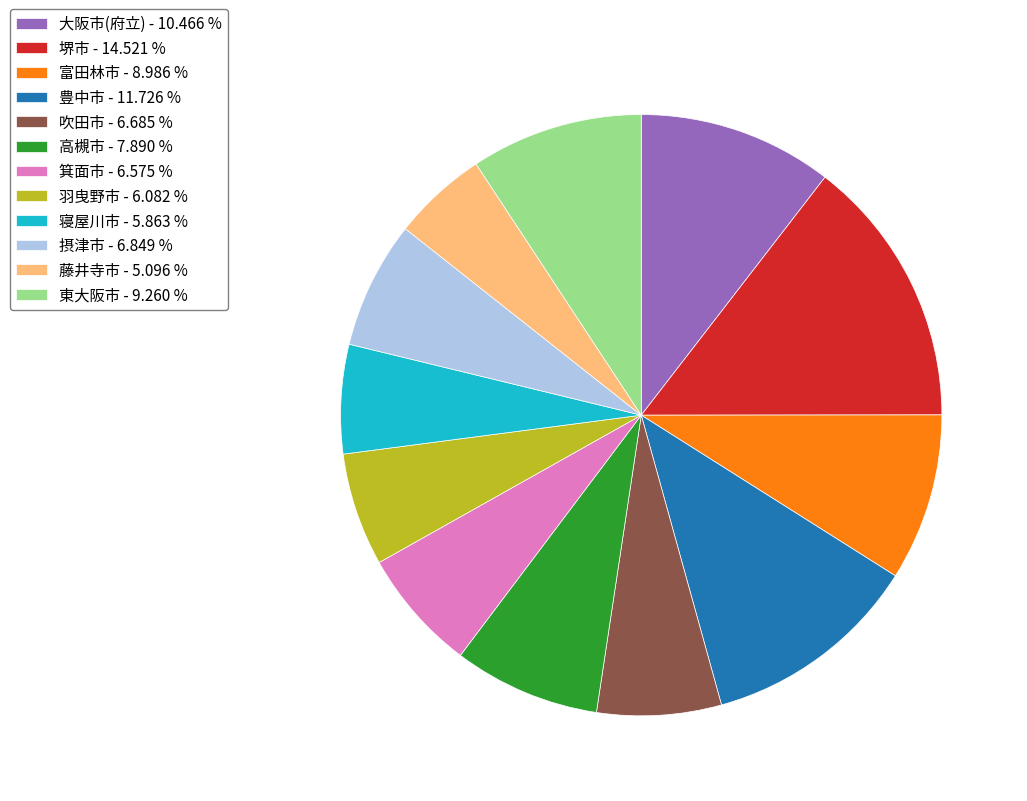

Combined, do 豊中市 - 11.726 % and 藤井寺市 - 5.096 % account for over 50%?

No